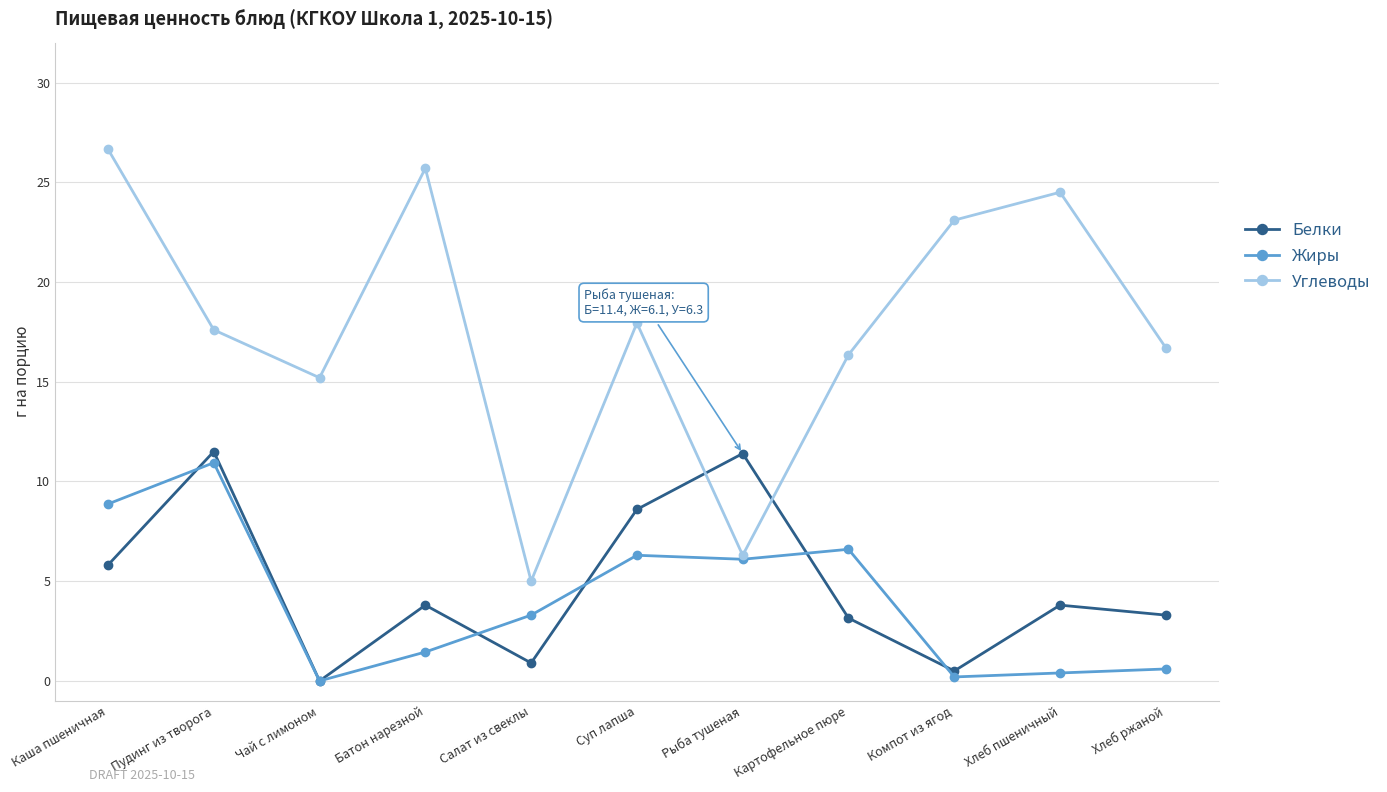

Which series has the widest spread of values?

Углеводы